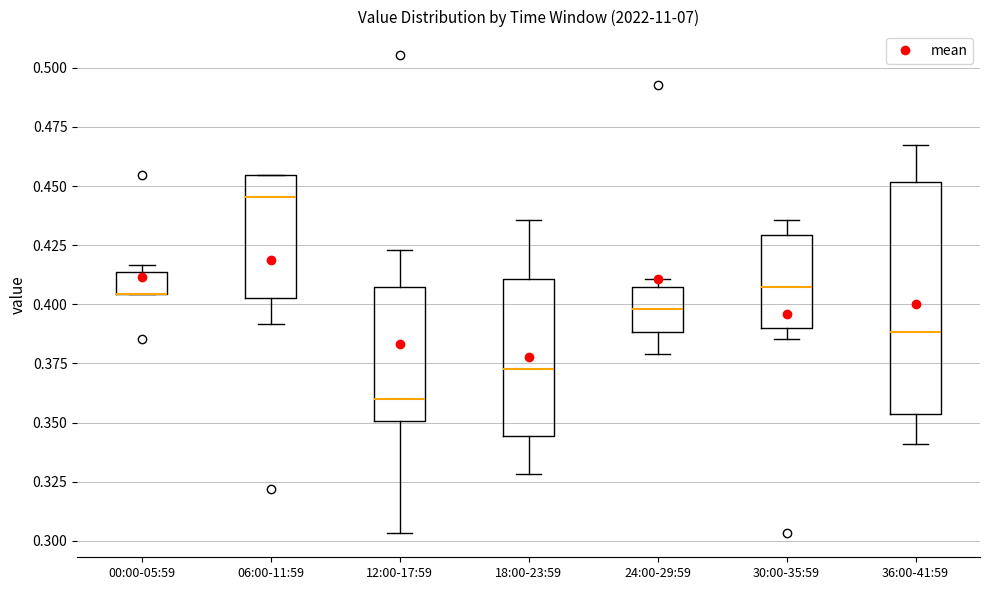

Reading left to right, read every box against the y-axis: the position of its median line, the range the box covers, and the ends of its whiskers. The values are not printed on the chart, so give them approximately, as read against the axis.

00:00-05:59: median 0.405 (drawn on the box's lower edge), box 0.405 to 0.415, whiskers 0.405 to 0.415 (just above the box's upper edge)
06:00-11:59: median 0.445, box 0.405 to 0.455, whiskers 0.390 to 0.455
12:00-17:59: median 0.360, box 0.350 to 0.405, whiskers 0.305 to 0.425
18:00-23:59: median 0.375, box 0.345 to 0.410, whiskers 0.330 to 0.435
24:00-29:59: median 0.400, box 0.390 to 0.405, whiskers 0.380 to 0.410
30:00-35:59: median 0.405, box 0.390 to 0.430, whiskers 0.385 to 0.435
36:00-41:59: median 0.390, box 0.355 to 0.450, whiskers 0.340 to 0.465